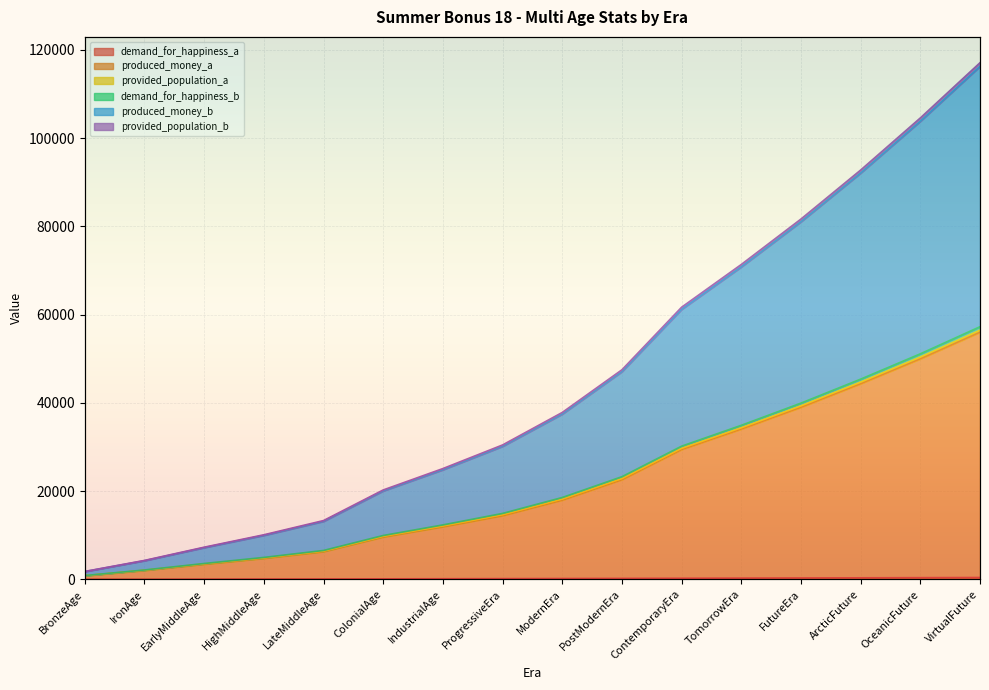

Which category has the lowest value in the provided_population_b series?

BronzeAge